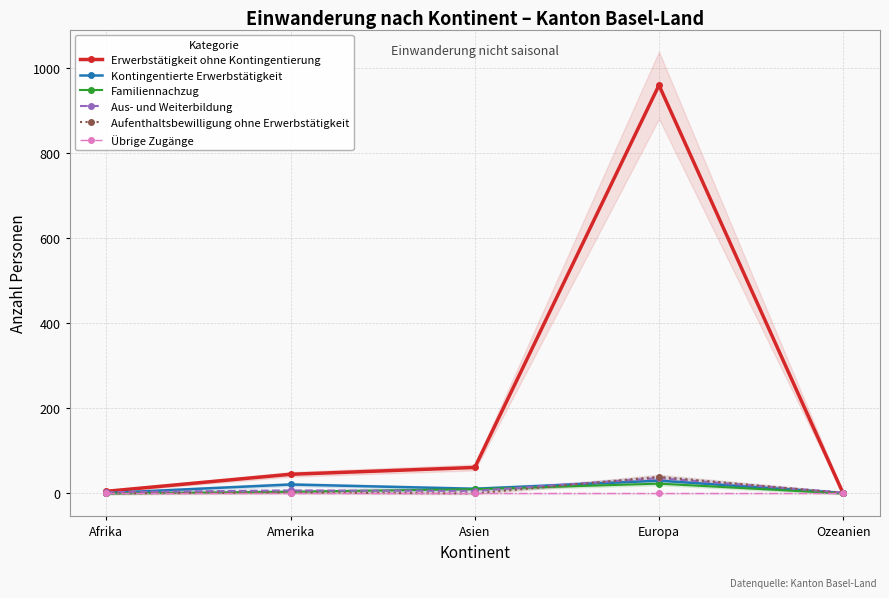

At how many categories does at least one series exceed 452?

1